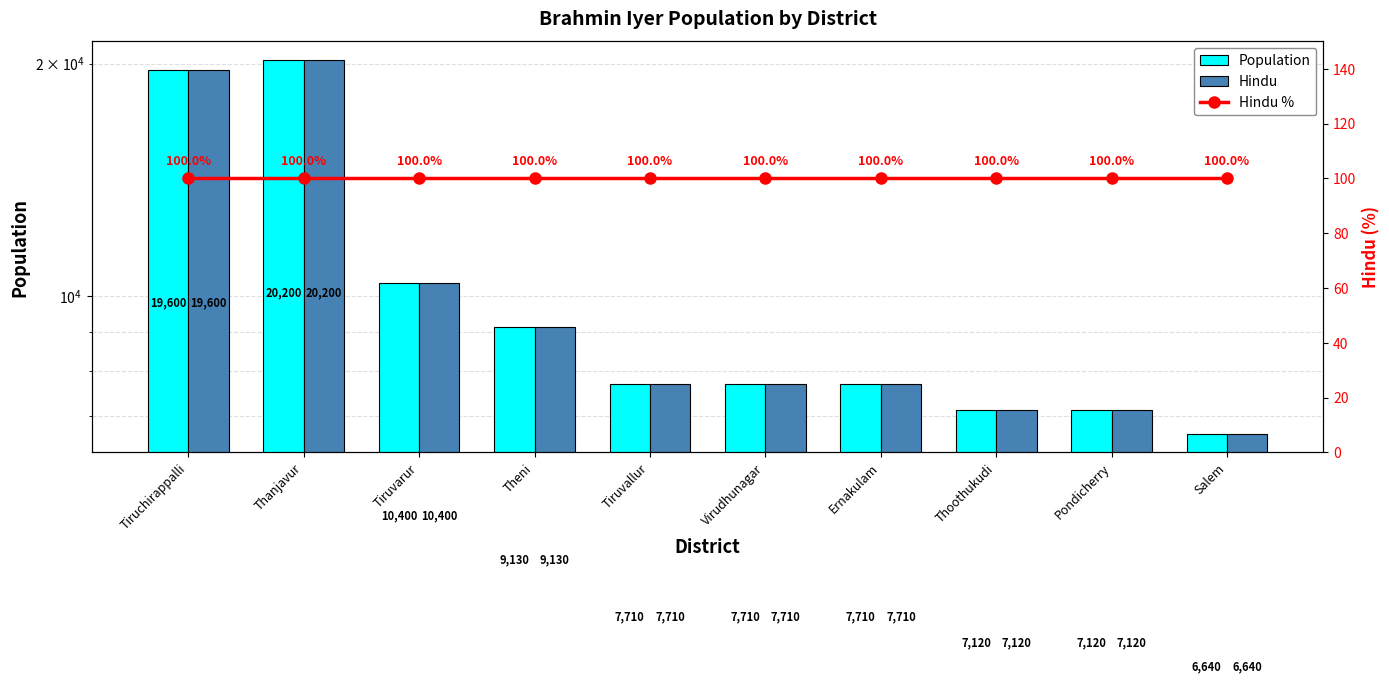

Which series has the widest spread of values?

Population